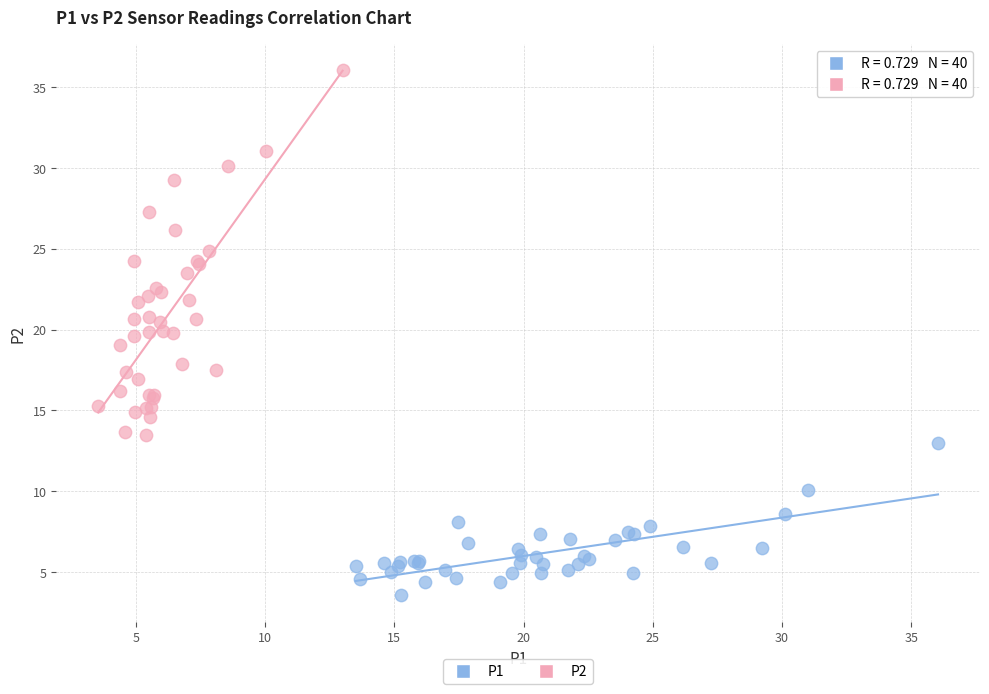

Which series has the widest spread of Y values?

P2